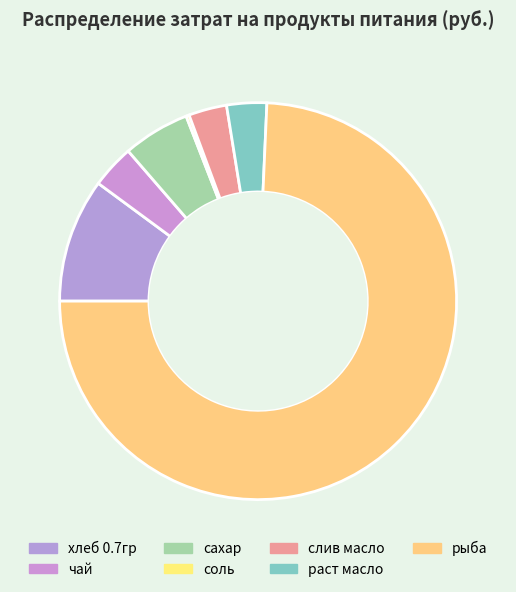

To the nearest percent, what is the difference between the largest and smallest slice percentages?

74%